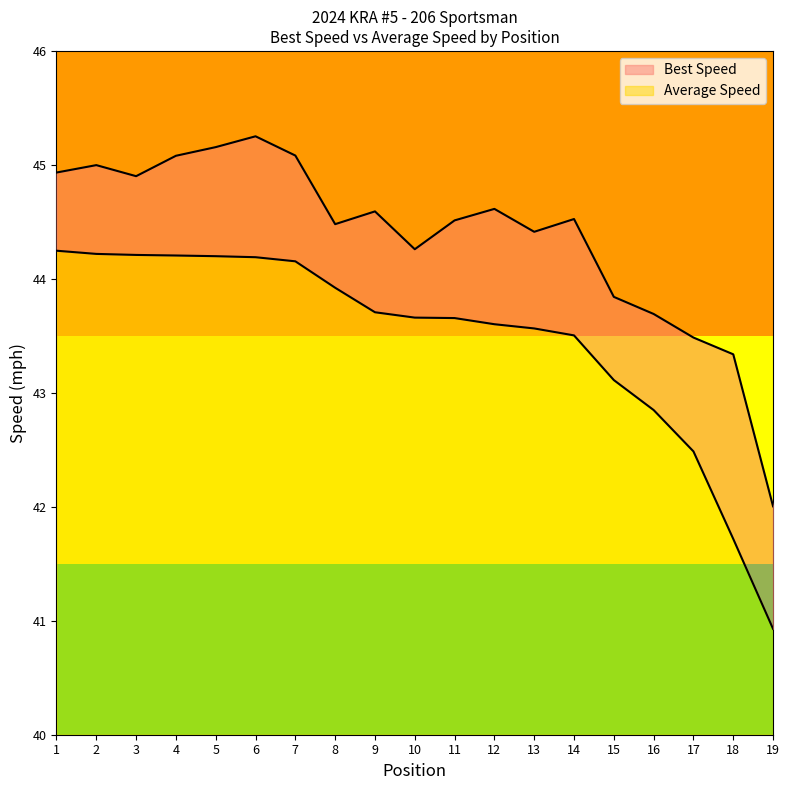

Where is Average Speed nearest to the value 2?

18